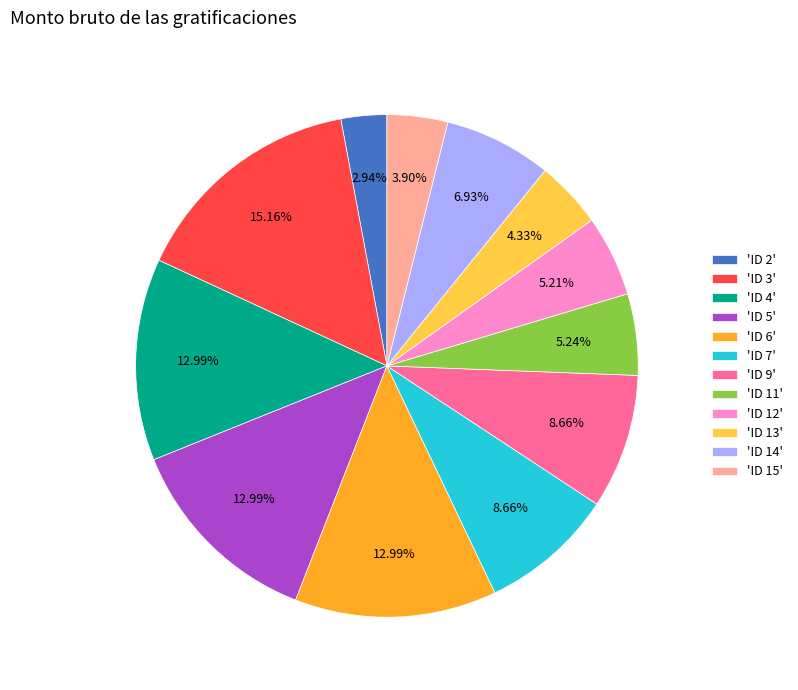

Between 'ID 2' and 'ID 14', which is larger?

'ID 14'